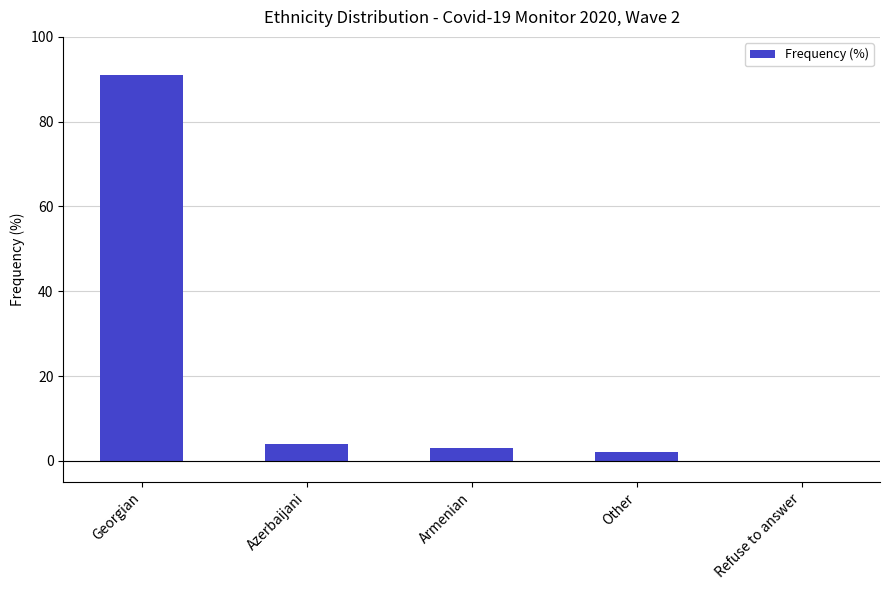

Is it true that the value at Azerbaijani is 4?

True